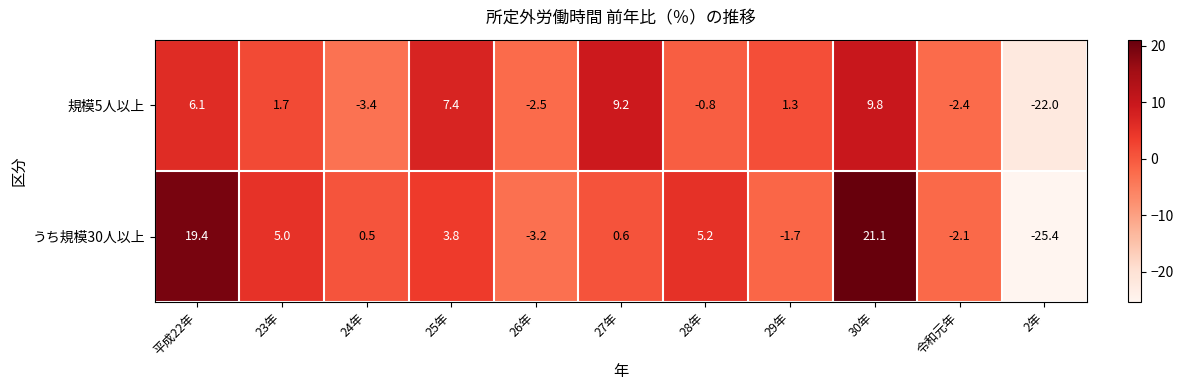

Is it true that 規模5人以上 equals 0.6 at 23年?

False